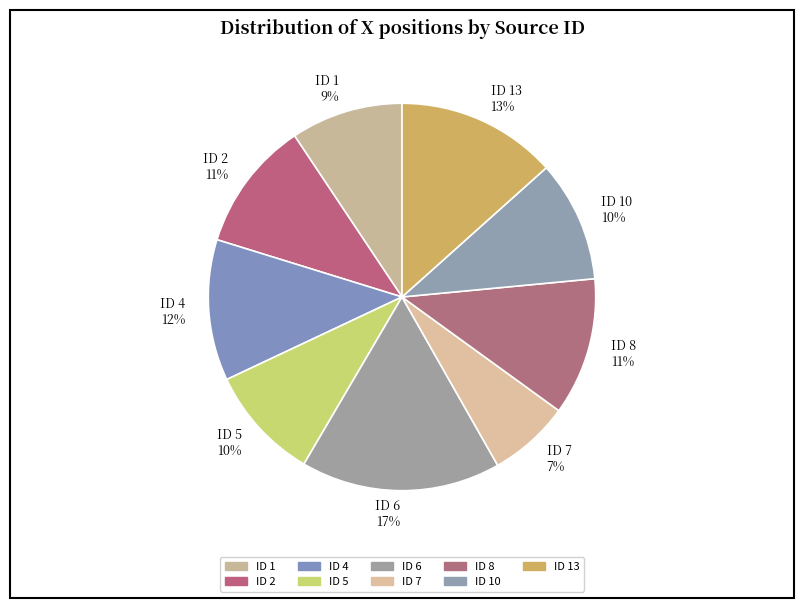

How many segments does this pie chart have?

9